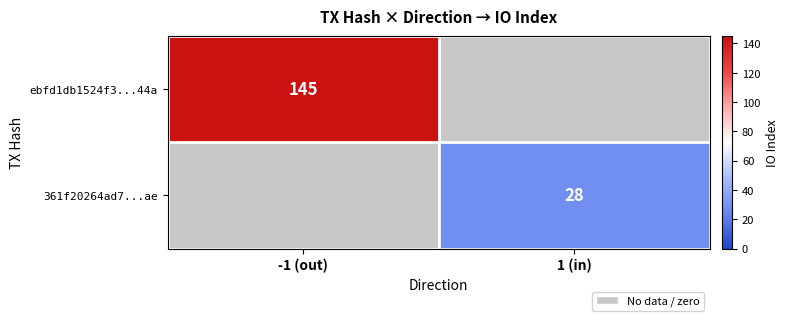

How many data points does each series have?

2